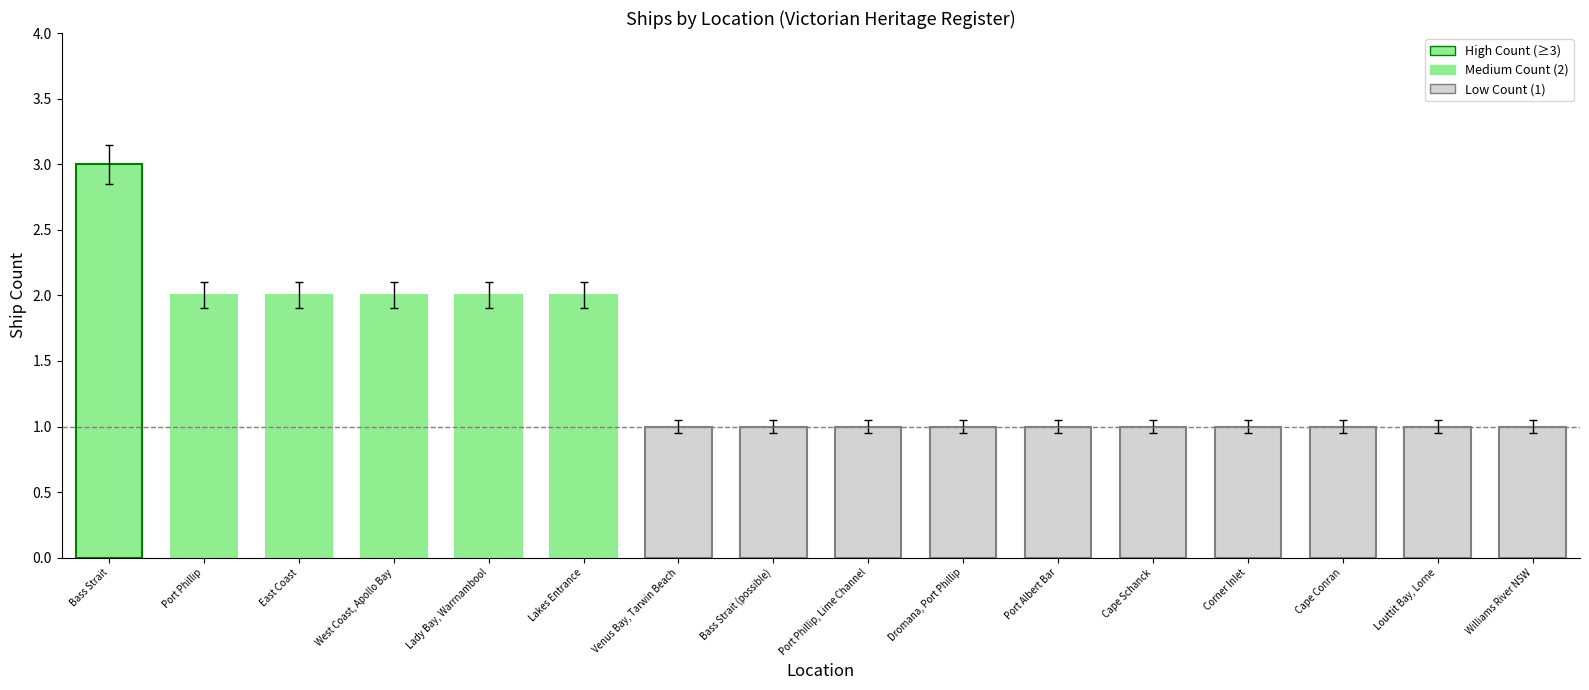

What is the difference between the maximum and minimum values?

2